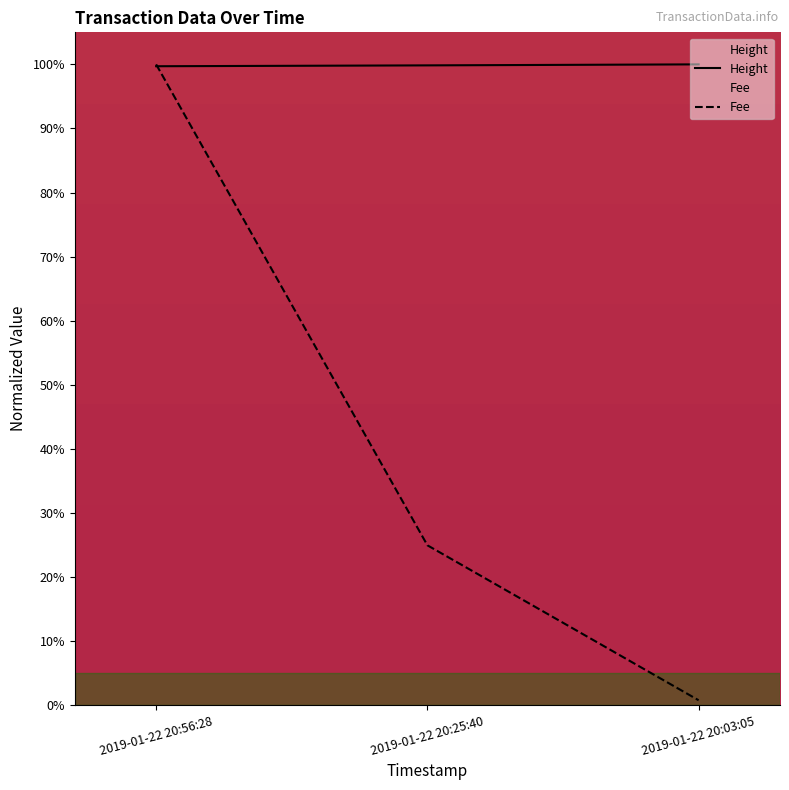

What is the difference between the second highest and minimum values in the Height series?

0.1